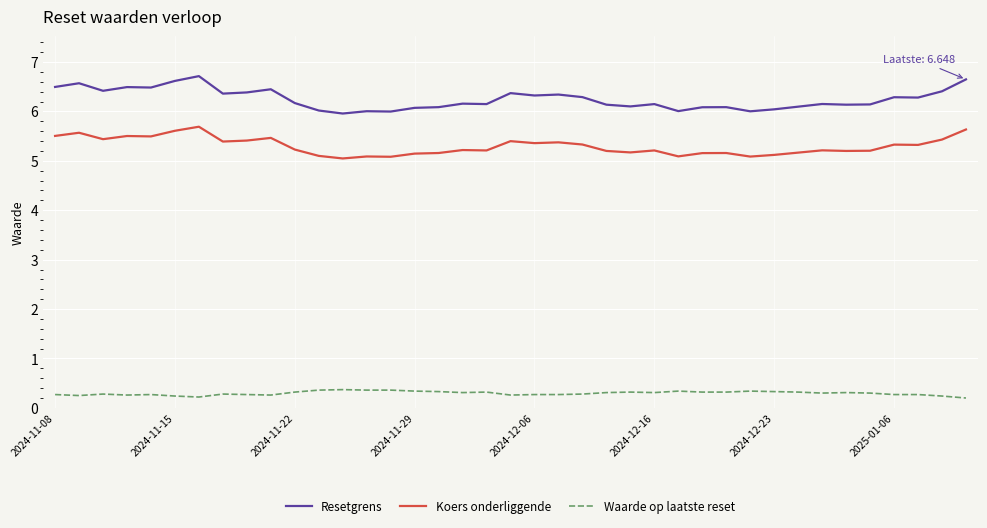

Which series has the largest total across all categories?

Resetgrens